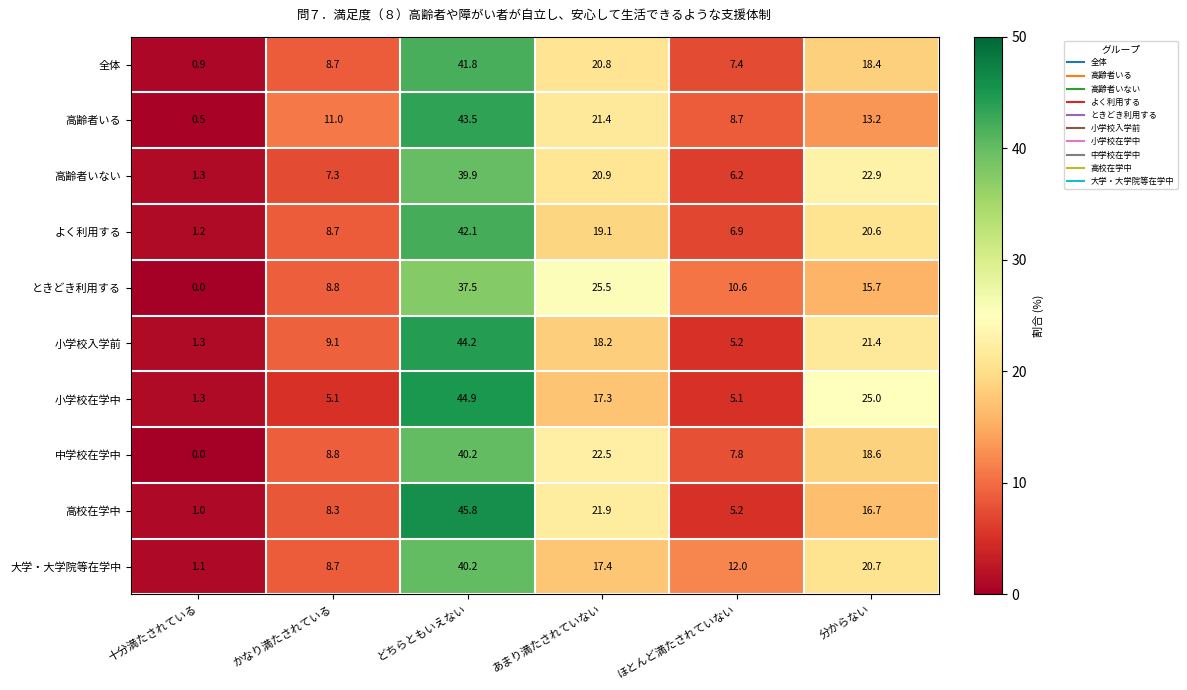

Where is 高齢者いない nearest to the value 20?

あまり満たされていない